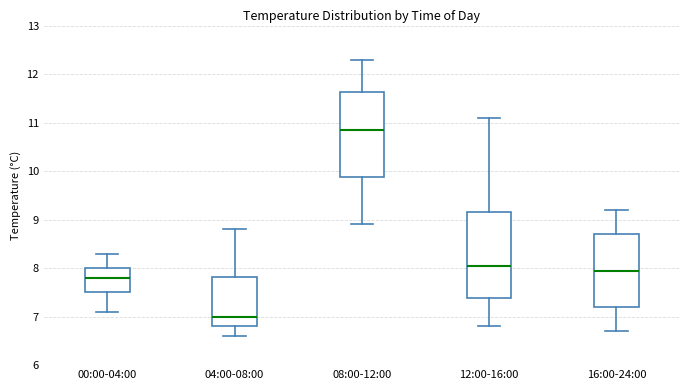

Reading left to right, read every box against the y-axis: the position of its median line, the range the box covers, and the ends of its whiskers. The values are not printed on the chart, so give them approximately, as read against the axis.

00:00-04:00: median 7.8, box 7.5 to 8.0, whiskers 7.1 to 8.3
04:00-08:00: median 7.0, box 6.8 to 7.8, whiskers 6.6 to 8.8
08:00-12:00: median 10.9, box 9.9 to 11.6, whiskers 8.9 to 12.3
12:00-16:00: median 8.1, box 7.4 to 9.2, whiskers 6.8 to 11.1
16:00-24:00: median 8.0, box 7.2 to 8.7, whiskers 6.7 to 9.2